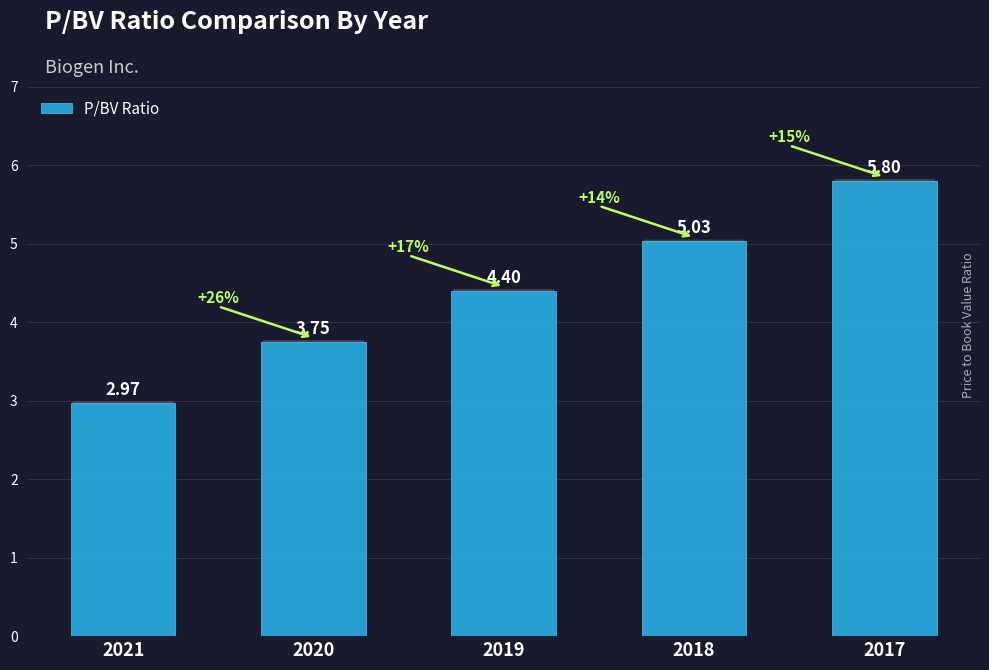

What is the average value?

4.4